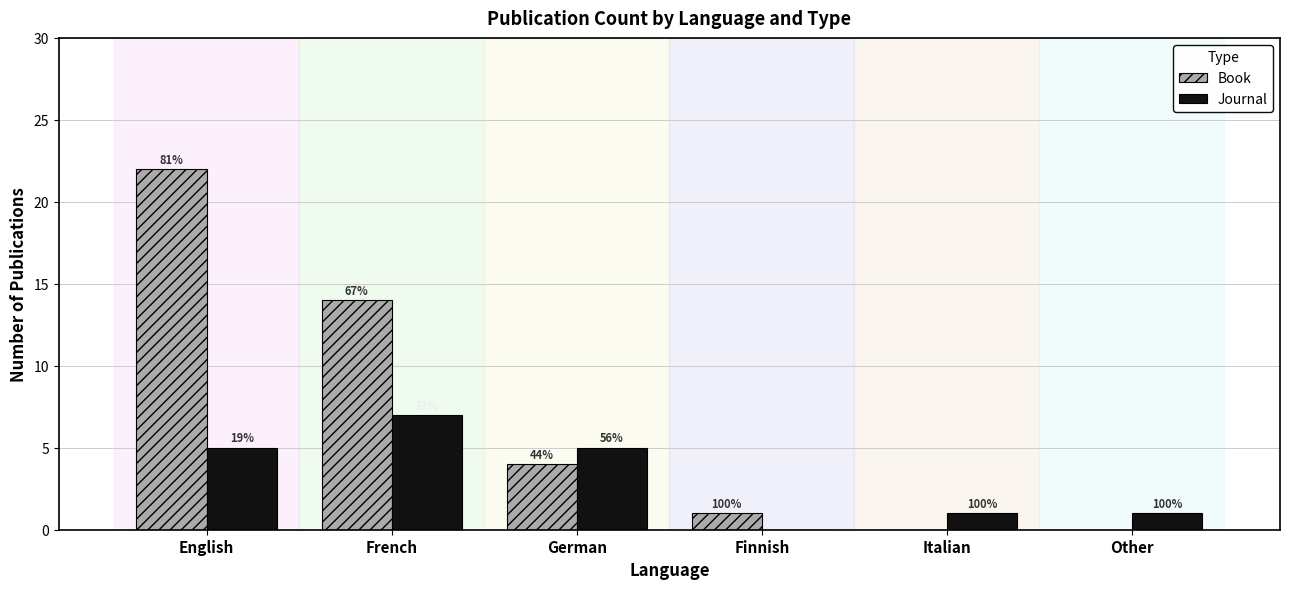

What is the label of the 1st bar from the right?

Other